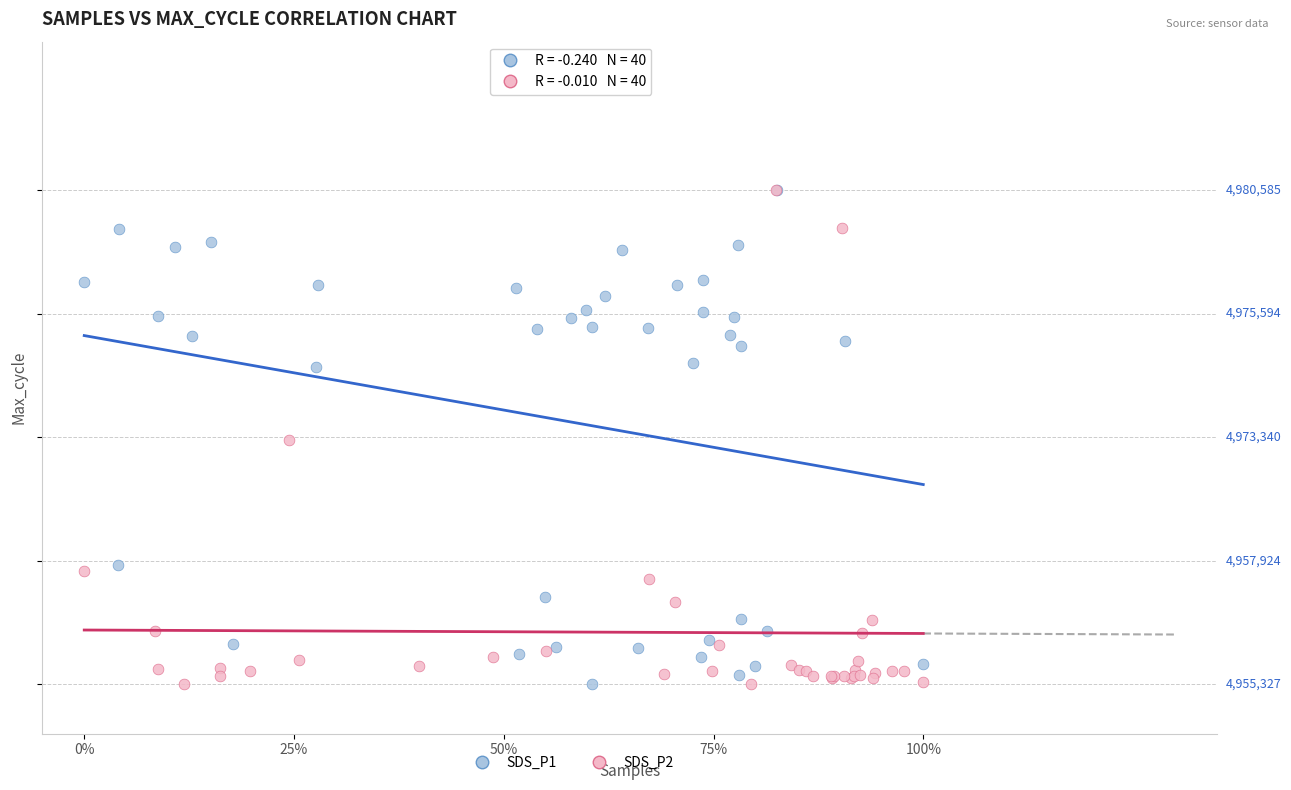

What are all the series names shown in the legend?

SDS_P1, SDS_P2